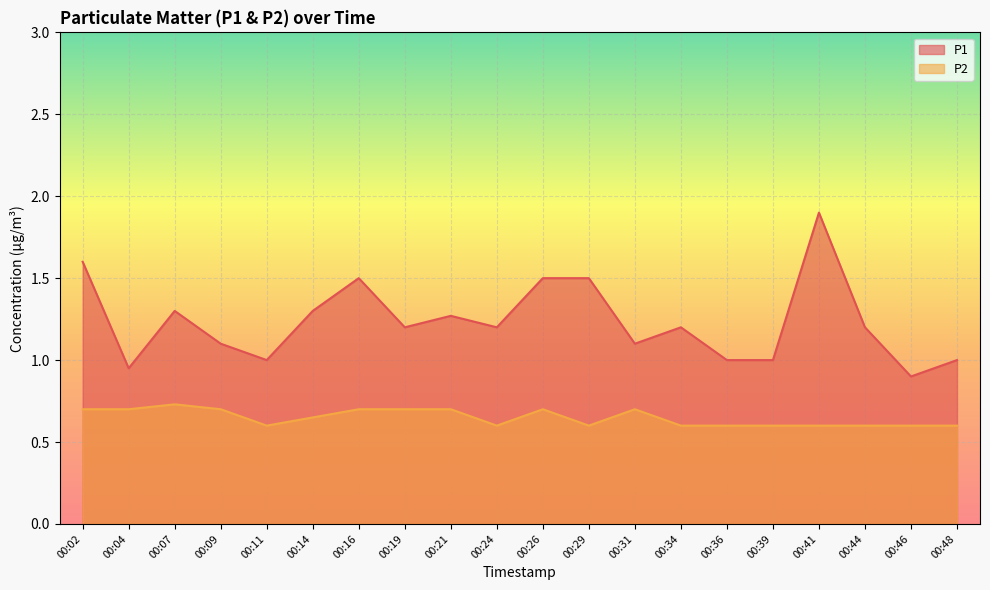

Where is P1 nearest to the value 1?

00:11